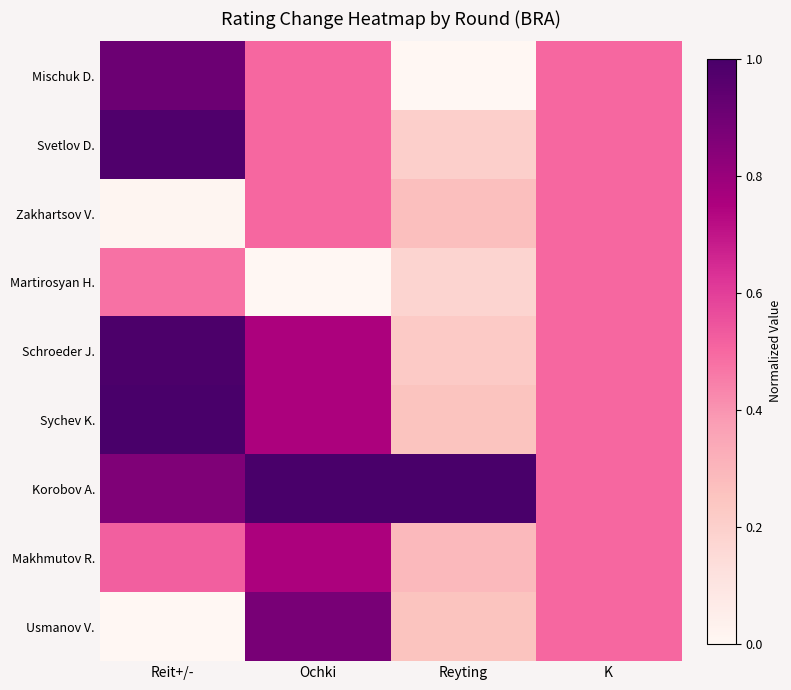

At how many categories does at least one series exceed 0?

4